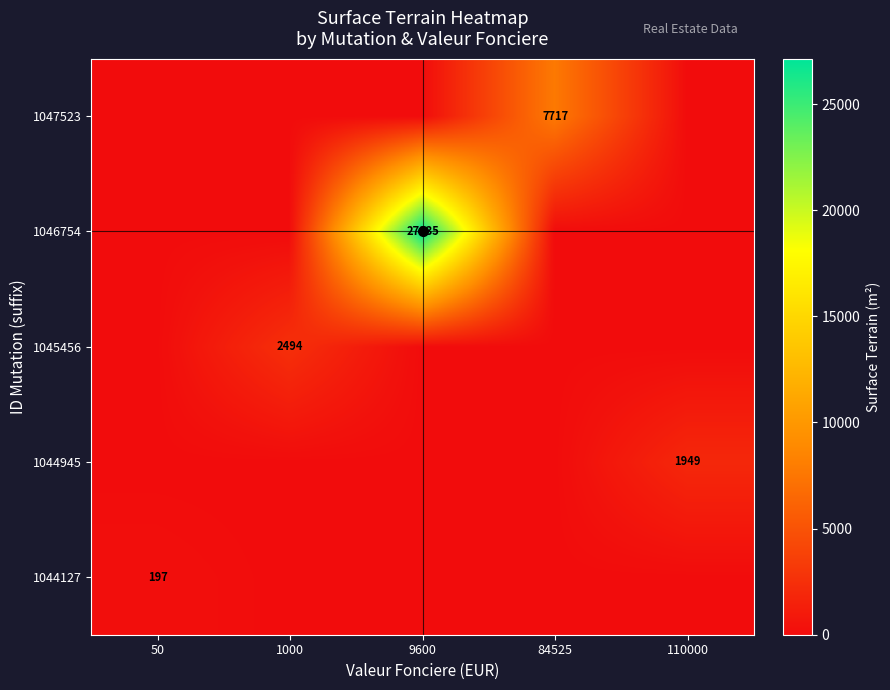

What is the total value across all series at 110000?

1949